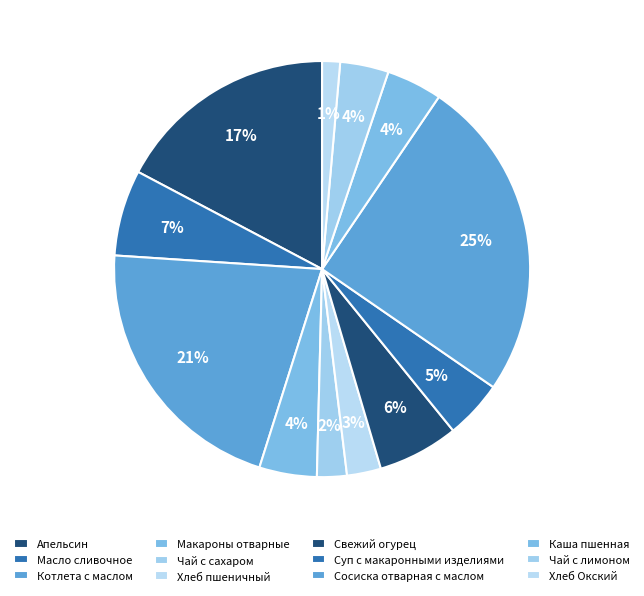

How many segments does this pie chart have?

12